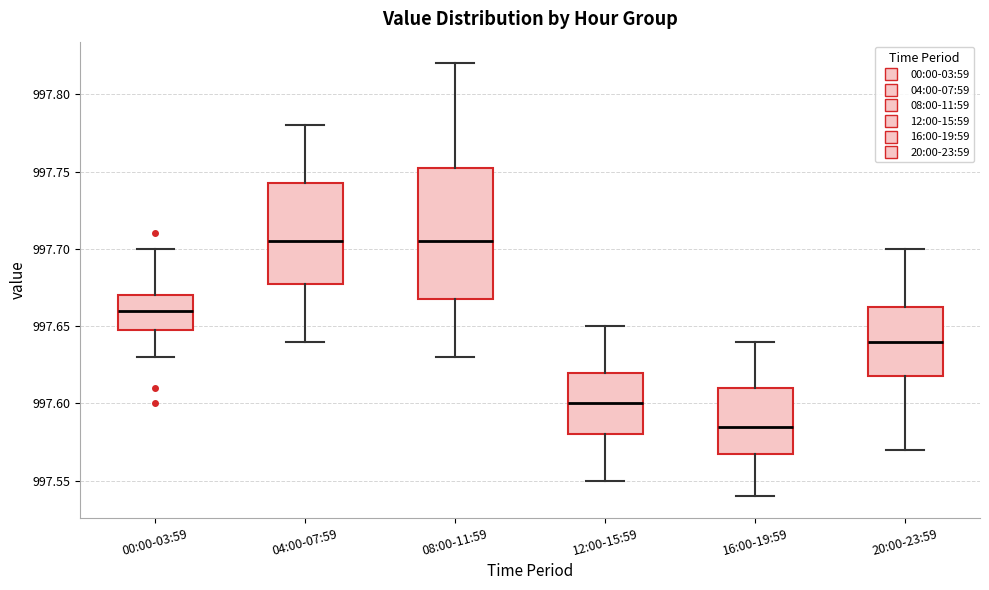

Reading left to right, read every box against the y-axis: the position of its median line, the range the box covers, and the ends of its whiskers. The values are not printed on the chart, so give them approximately, as read against the axis.

00:00-03:59: median 997.660, box 997.650 to 997.670, whiskers 997.630 to 997.700
04:00-07:59: median 997.705, box 997.680 to 997.745, whiskers 997.640 to 997.780
08:00-11:59: median 997.705, box 997.670 to 997.755, whiskers 997.630 to 997.820
12:00-15:59: median 997.600, box 997.580 to 997.620, whiskers 997.550 to 997.650
16:00-19:59: median 997.585, box 997.570 to 997.610, whiskers 997.540 to 997.640
20:00-23:59: median 997.640, box 997.620 to 997.665, whiskers 997.570 to 997.700